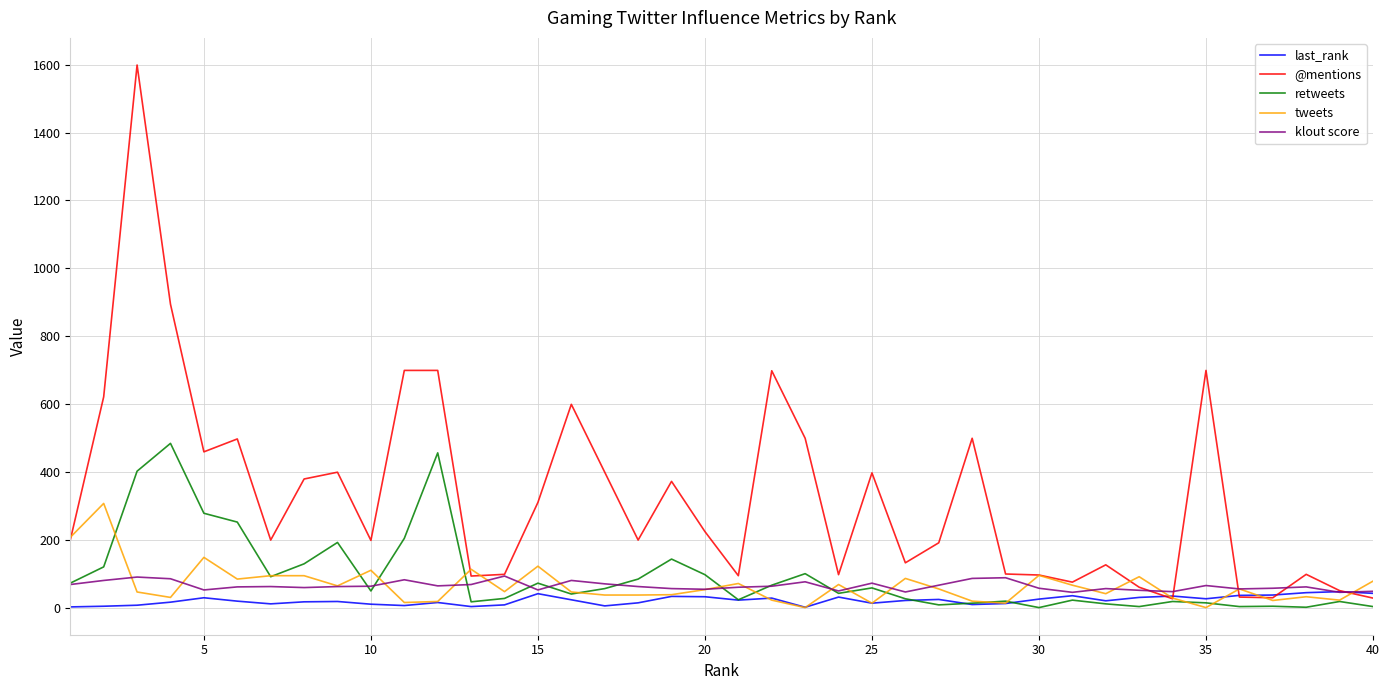

Which series has the largest total across all categories?

@mentions